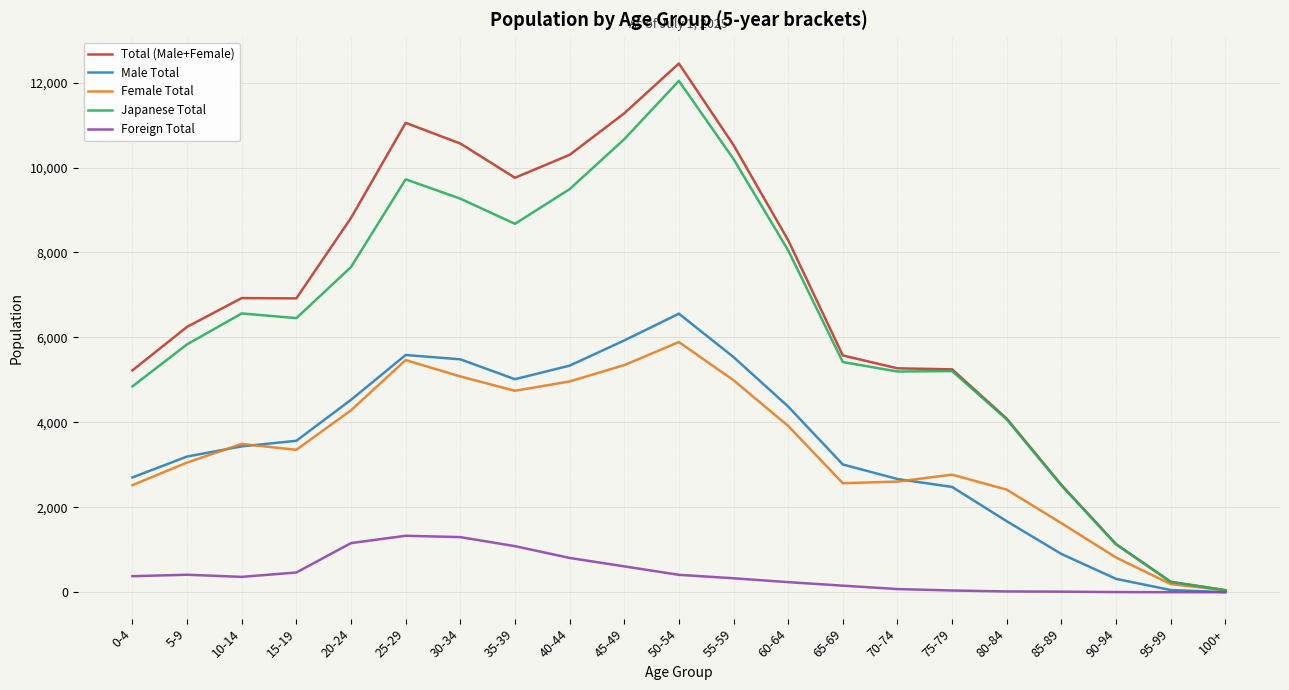

Which category has the highest value in the Male Total series?

50-54